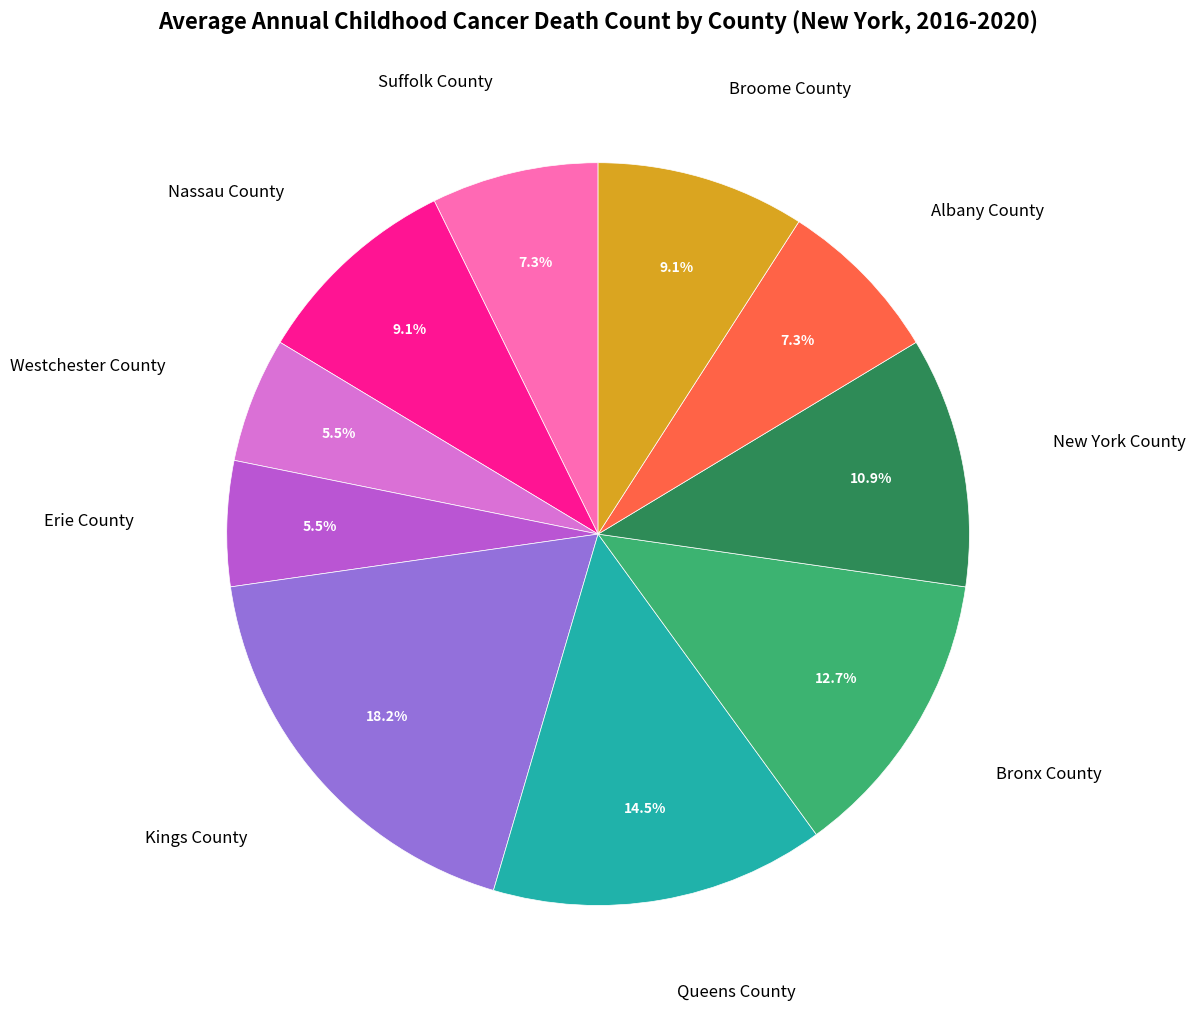

To the nearest percent, what percentage of the pie is Albany County?

7%